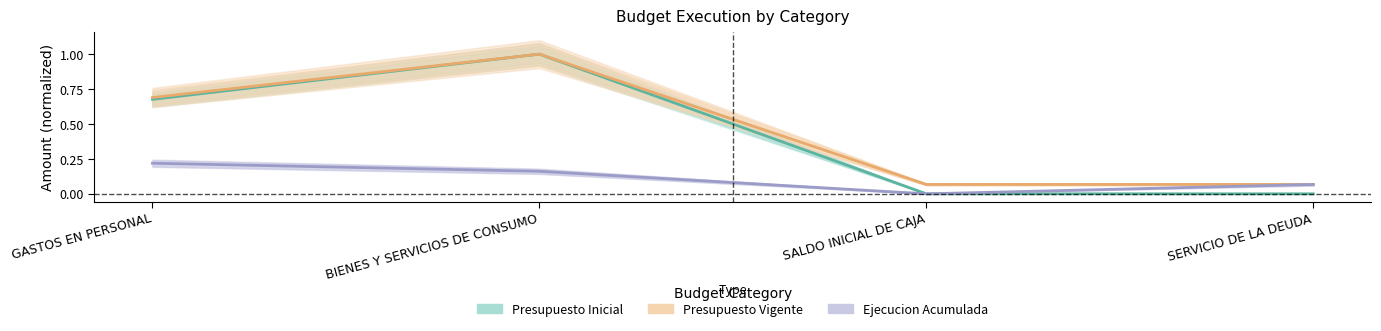

Which label corresponds to the smallest value in the chart?

SALDO INICIAL DE CAJA